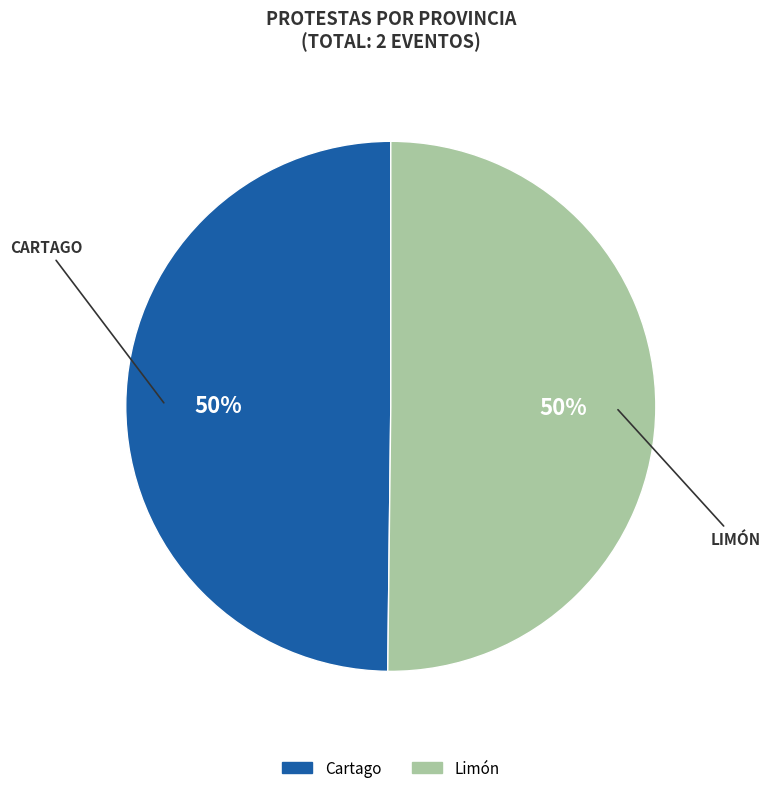

The Cartago slice represents 50% of the pie. True or false?

True